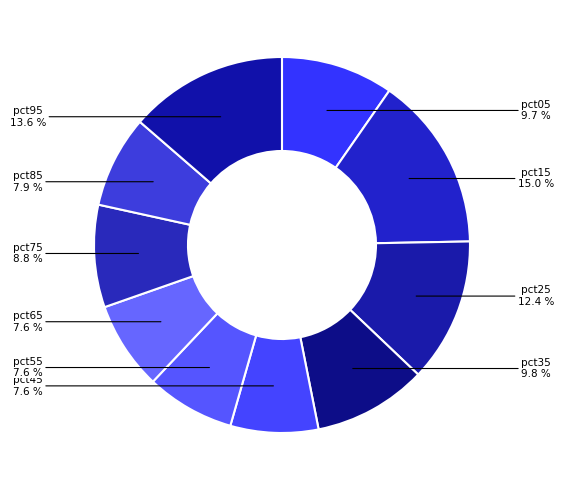

How much of the chart is everything except pct75?

91.2%